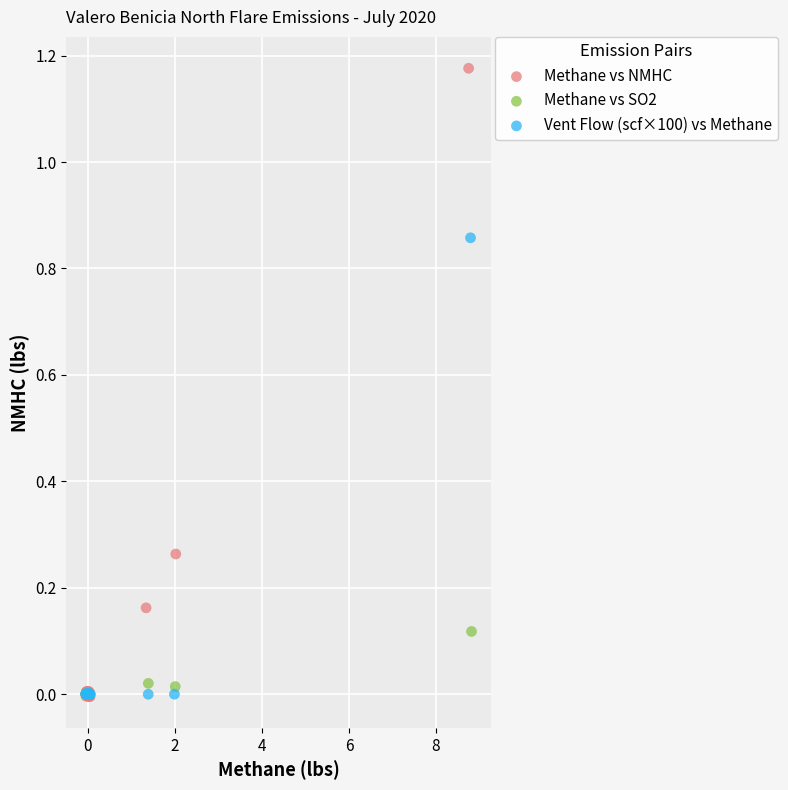

Which series has the widest spread of Y values?

Methane vs NMHC